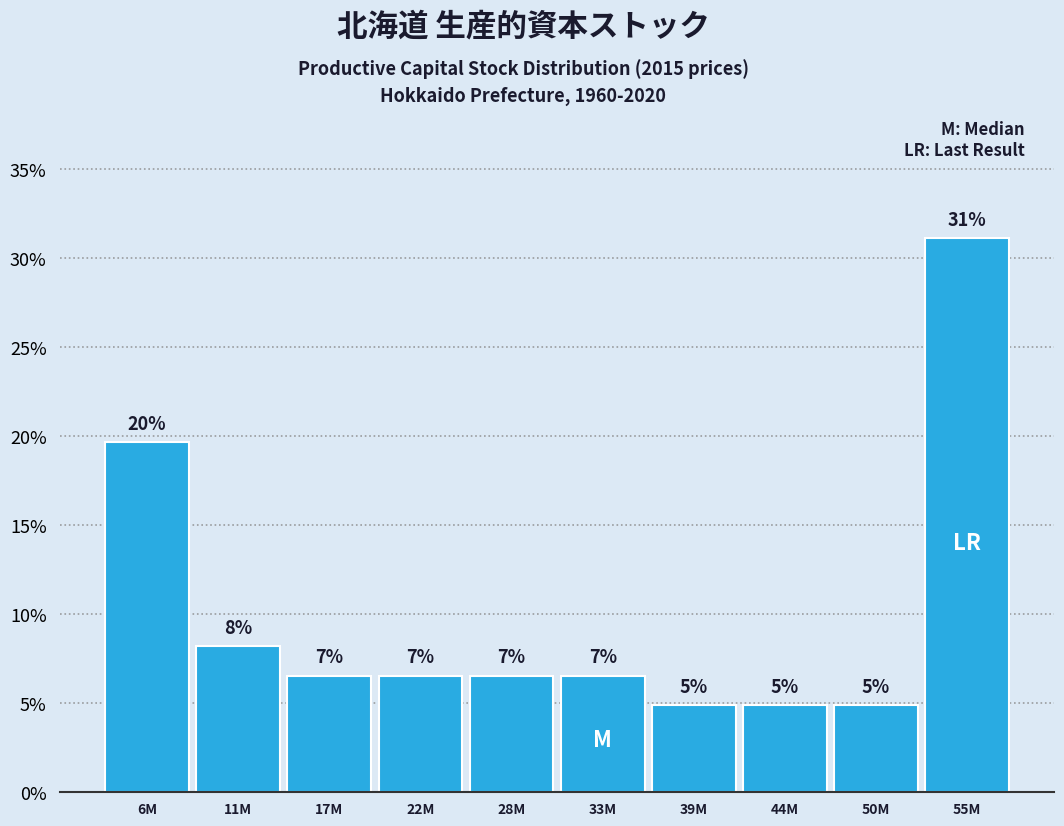

Does the chart contain any negative values?

No